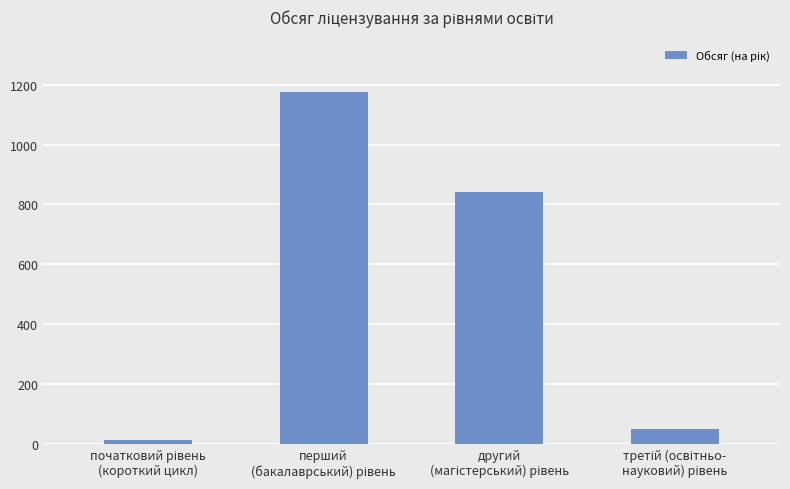

What is the difference between the second highest and second lowest values?

790